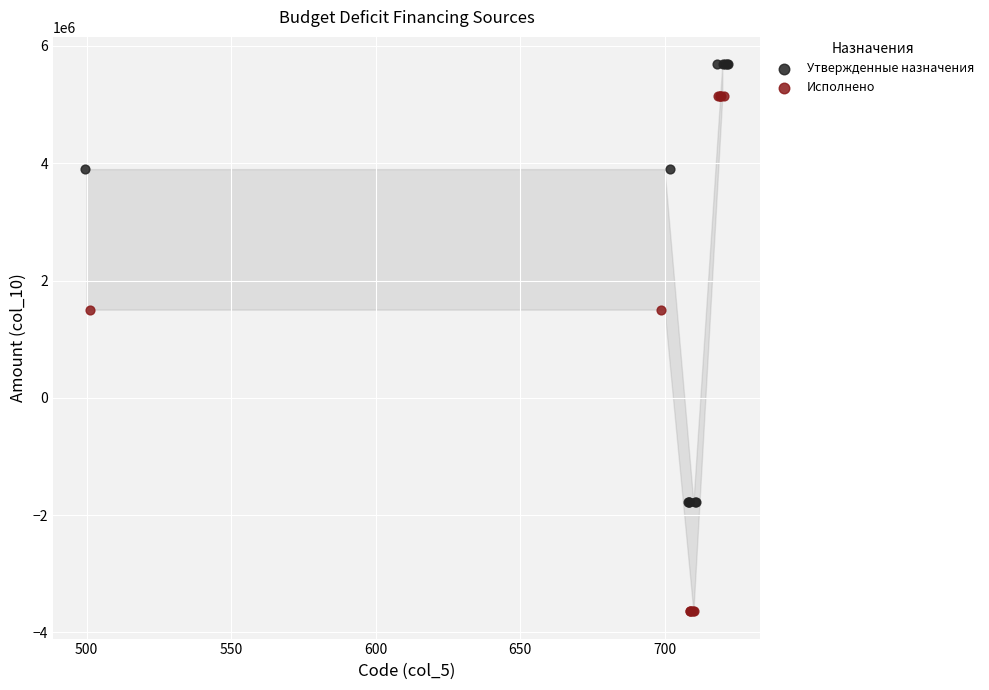

Which series has the widest spread of Y values?

Исполнено